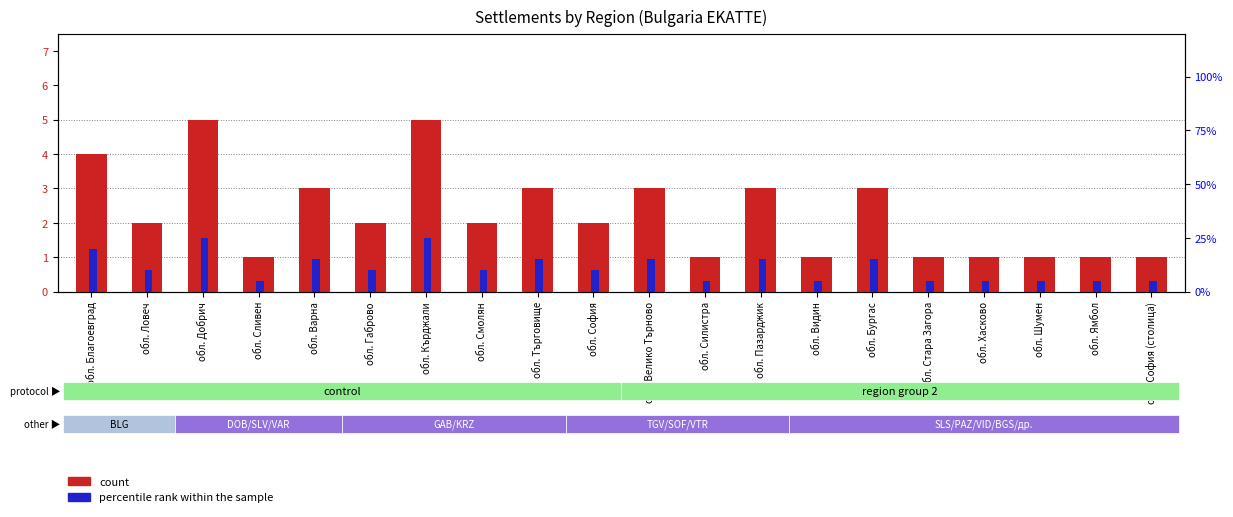

At which label does percentile rank within the sample reach its peak?

обл. Добрич